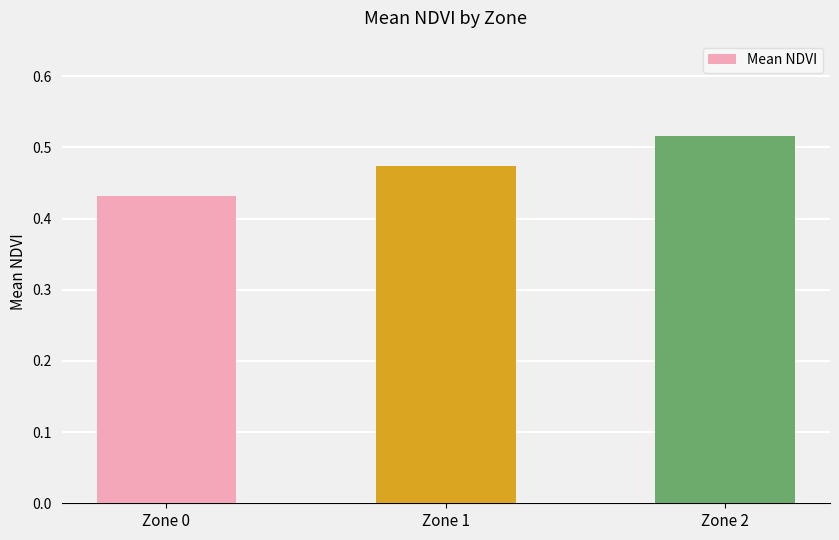

At which category does the chart reach its minimum across all series?

Zone 0